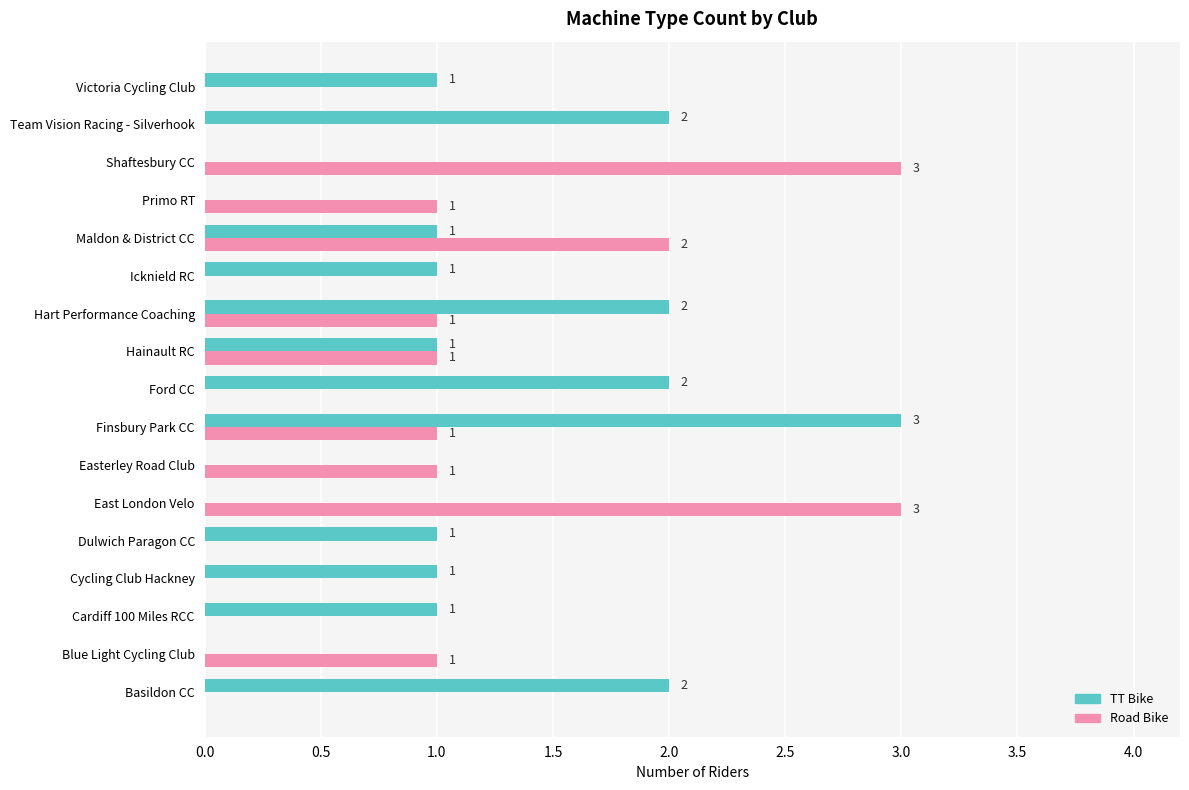

What is the sum of all Road Bike values?

14